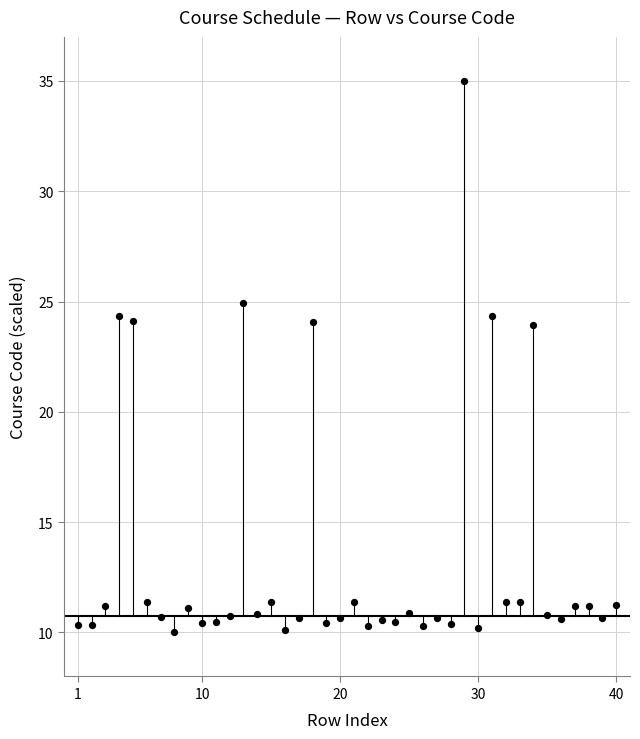

What is the range of X values (max minus min)?

39.0